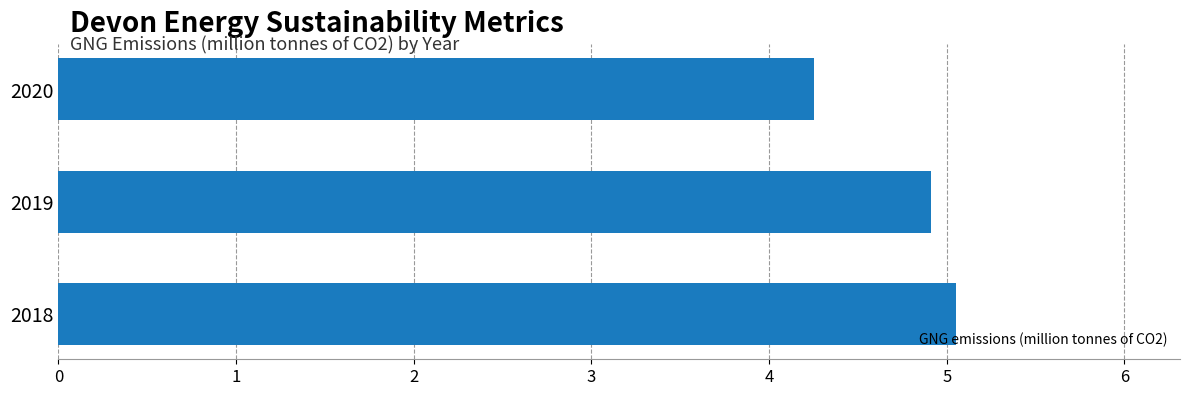

Is it true that the value at 2020 is 6.8?

False